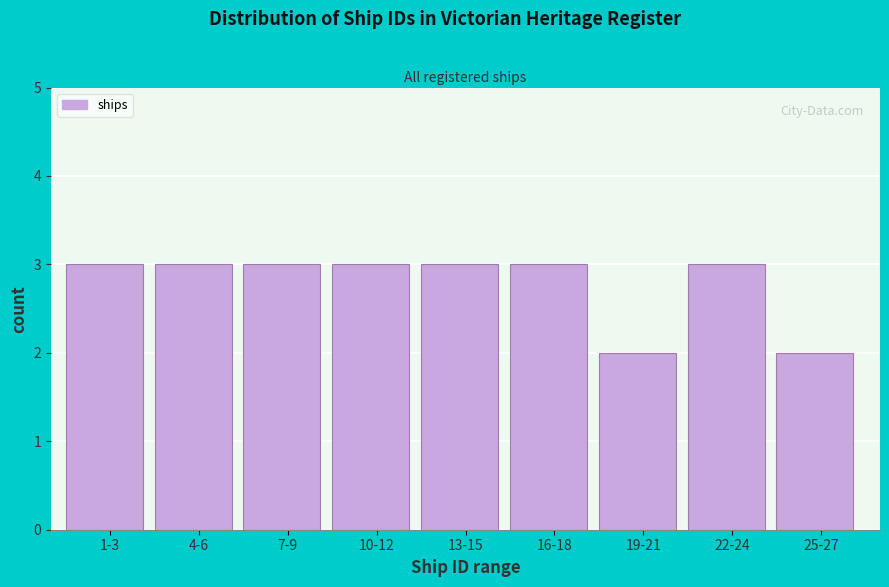

Reading left to right, list all the values displayed in this chart.

1-3=3	4-6=3	7-9=3	10-12=3	13-15=3	16-18=3	19-21=2	22-24=3	25-27=2